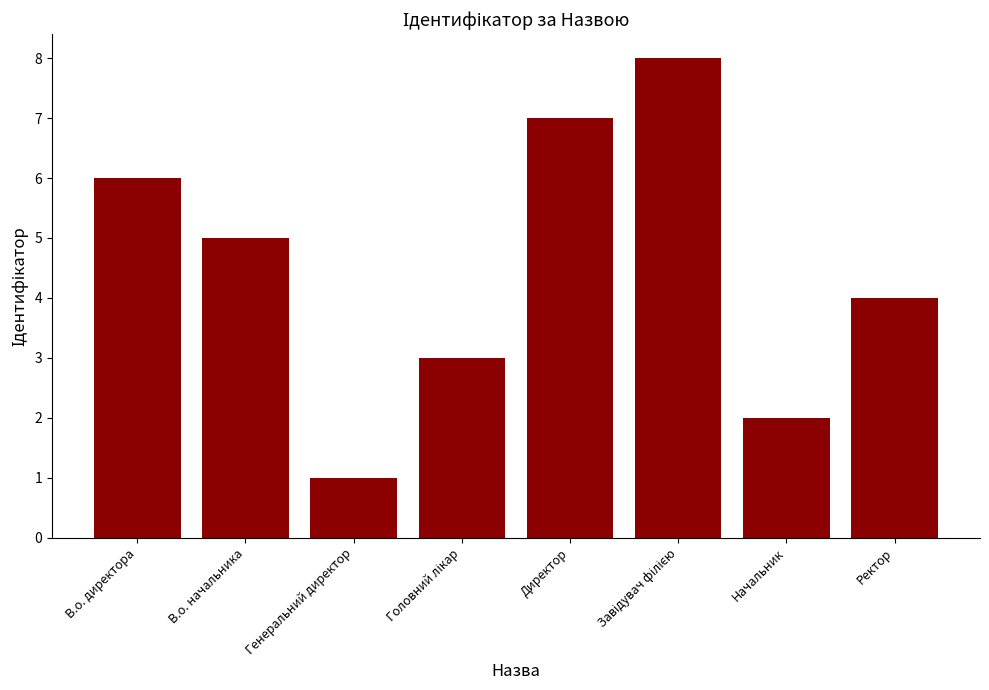

What is the sum of all values?

36